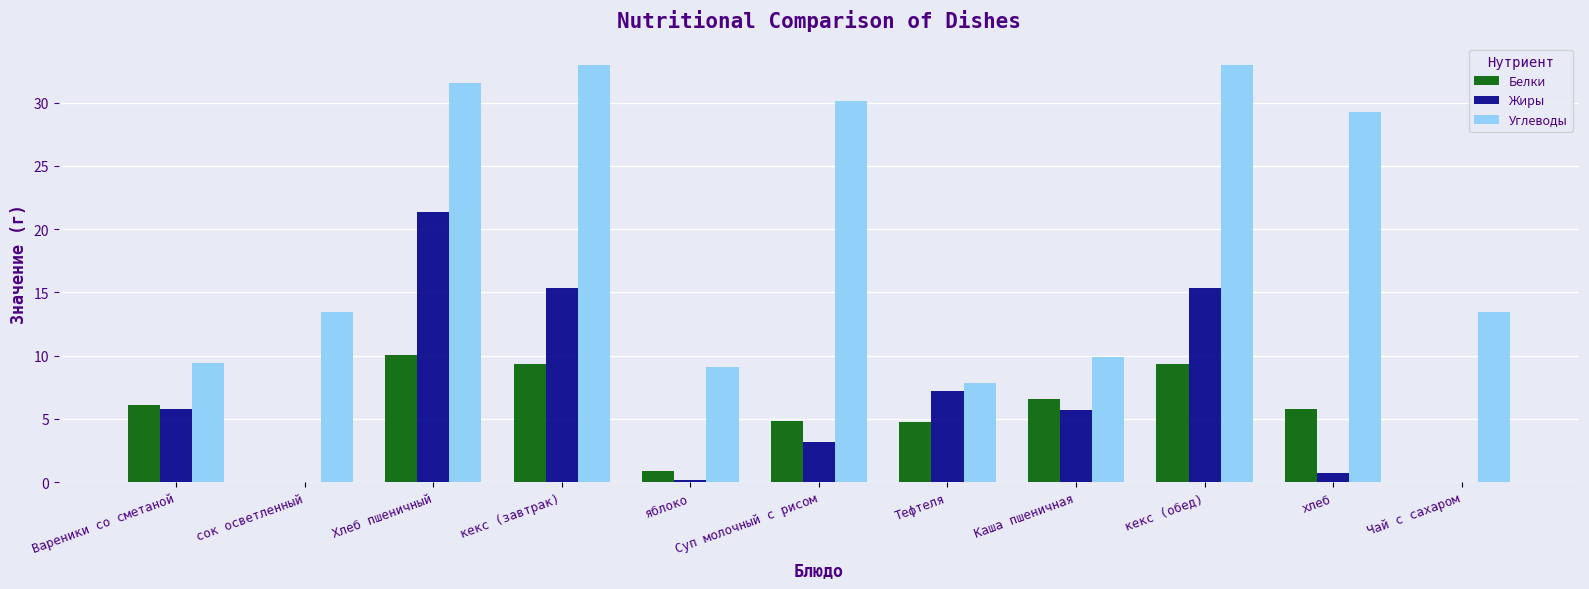

How many data points in Белки are above 5?

6